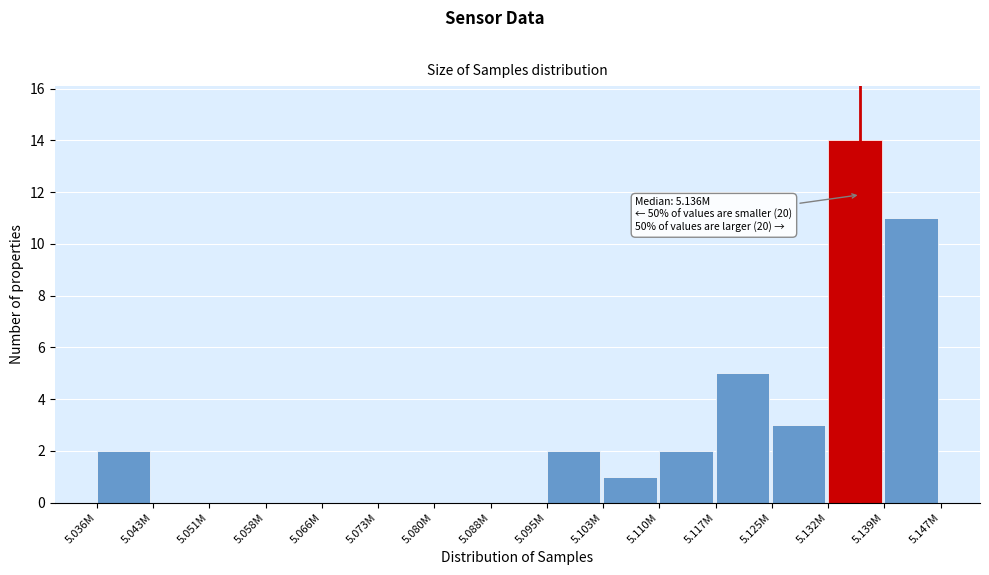

Reading right to left, transcribe all the data shown in this chart.

5.139M=11	5.132M=14	5.125M=3	5.117M=5	5.110M=2	5.103M=1	5.095M=2	5.088M=0	5.080M=0	5.073M=0	5.066M=0	5.058M=0	5.051M=0	5.043M=0	5.036M=2